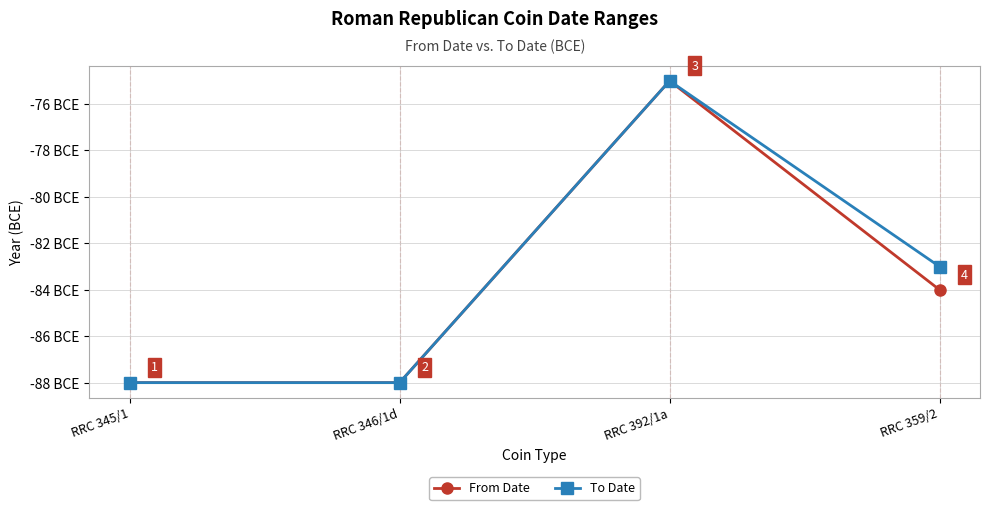

True or false: From Date has more than 1 points higher than both neighbors.

False